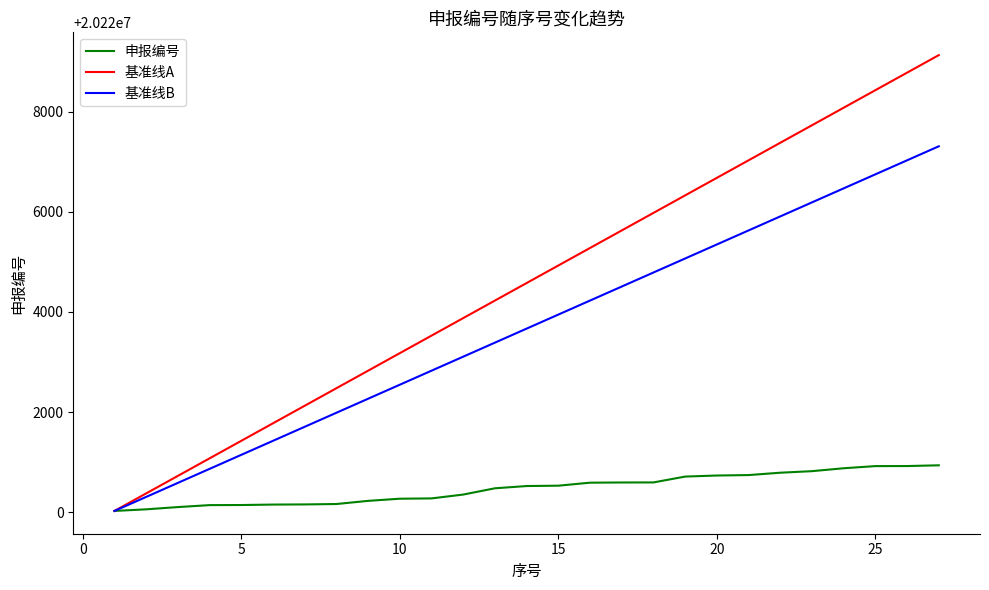

Which series has the largest total across all categories?

基准线A